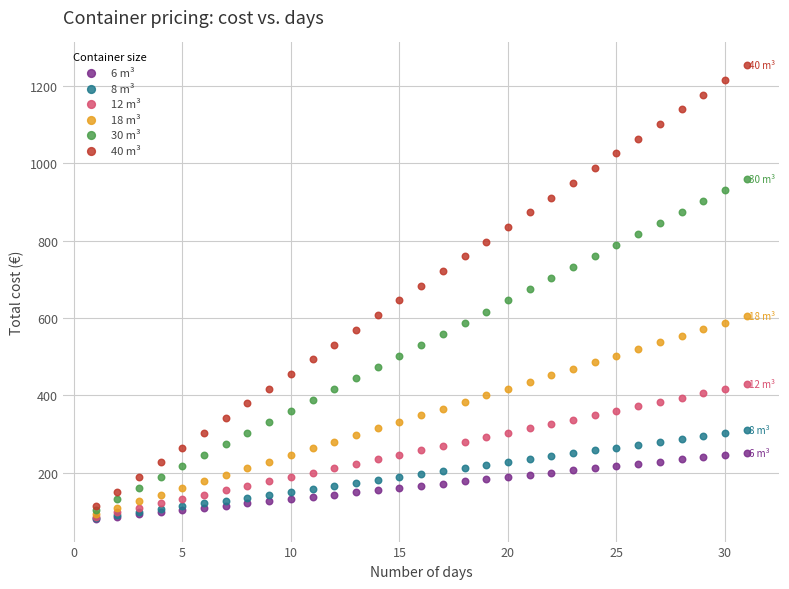

What are all the series names shown in the legend?

6 m³, 8 m³, 12 m³, 18 m³, 30 m³, 40 m³